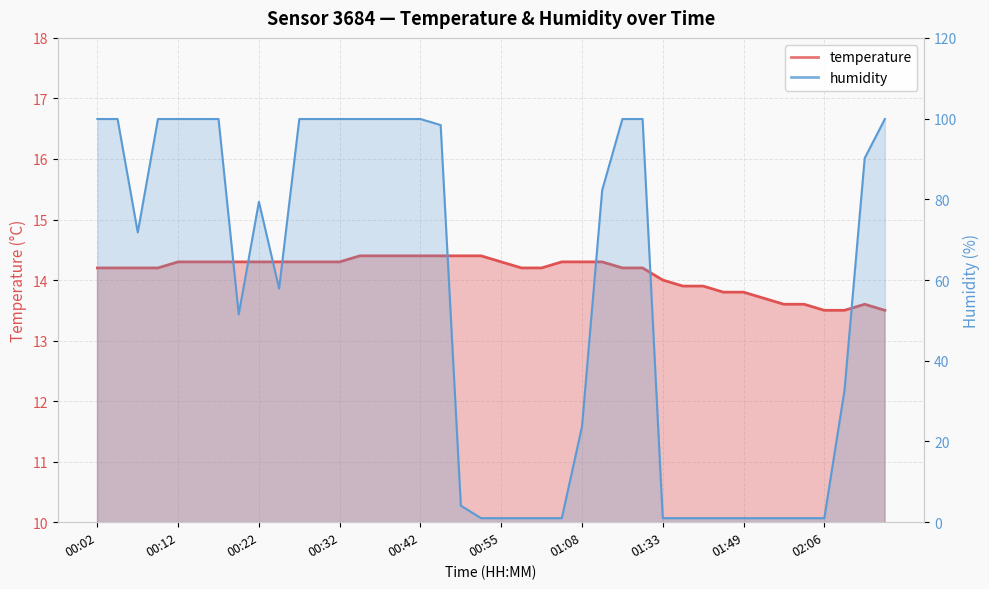

How many lines are shown in the chart?

2